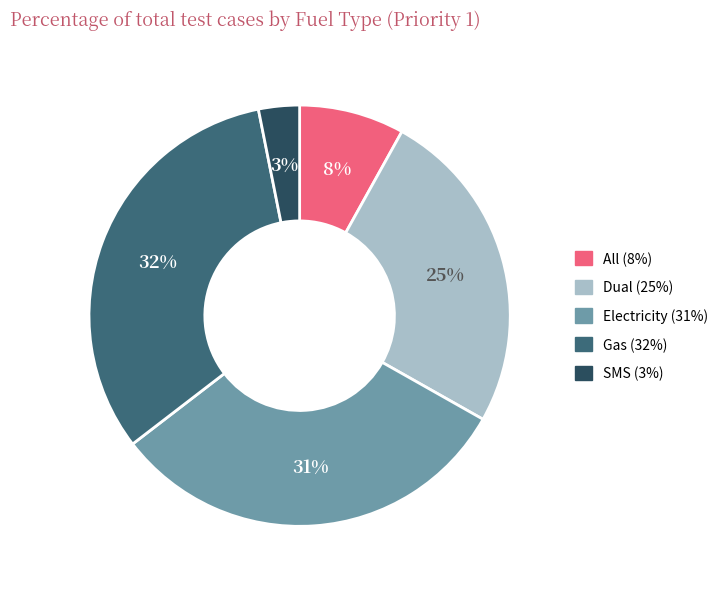

What is the smallest slice in the pie chart?

SMS